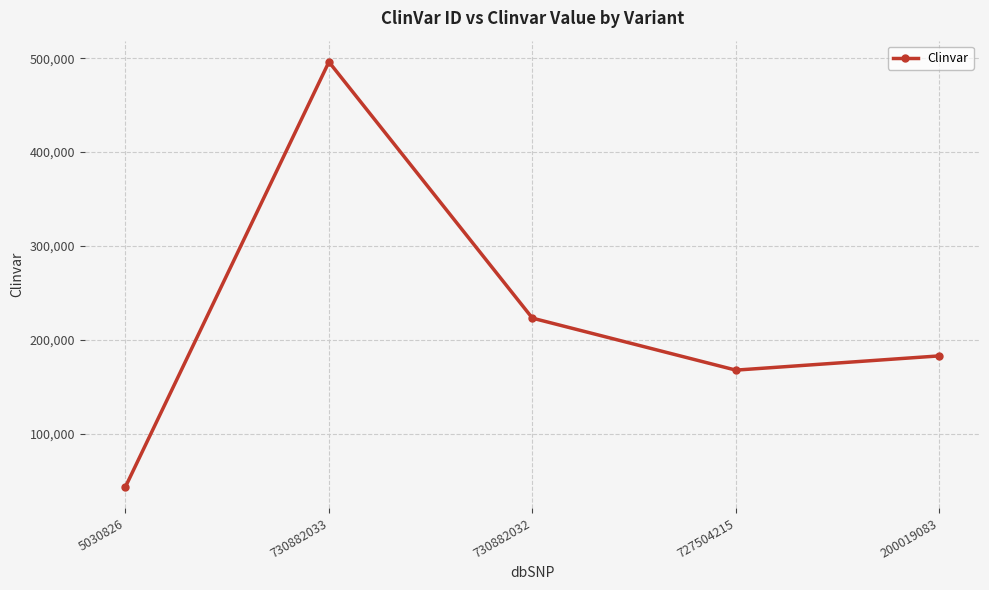

How many categories are shown in the chart?

5